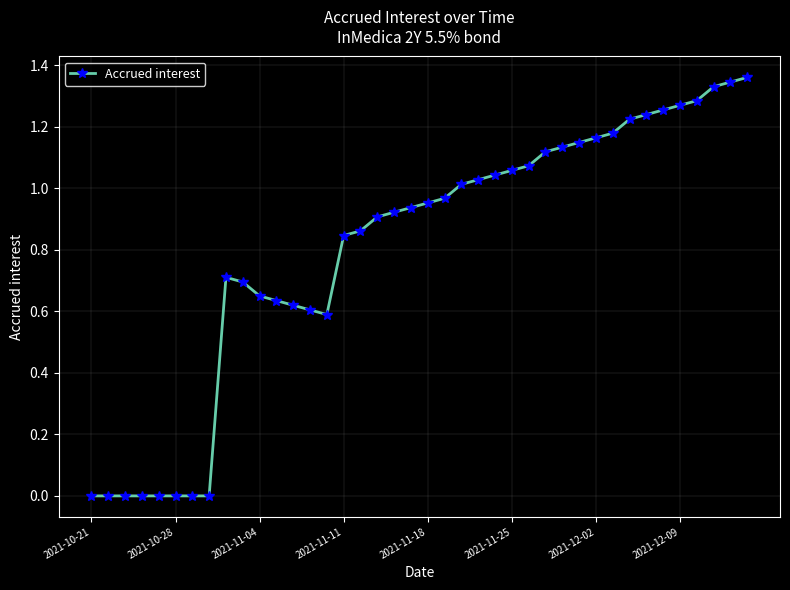

True or false: there are more than 0 points higher than both neighbors.

True